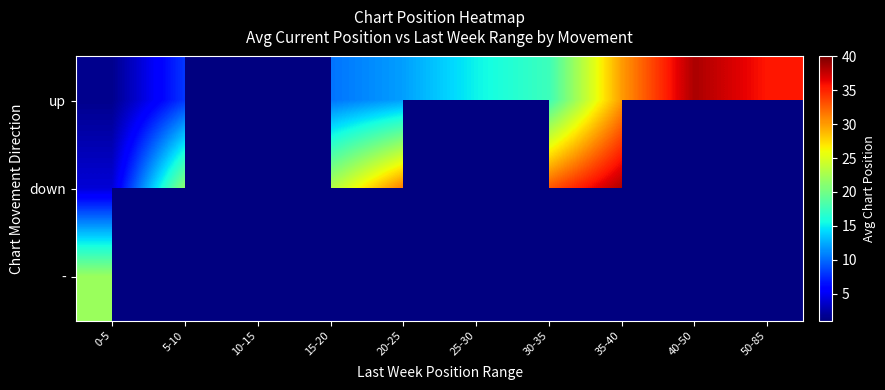

What is the highest value of the up series?

38.5